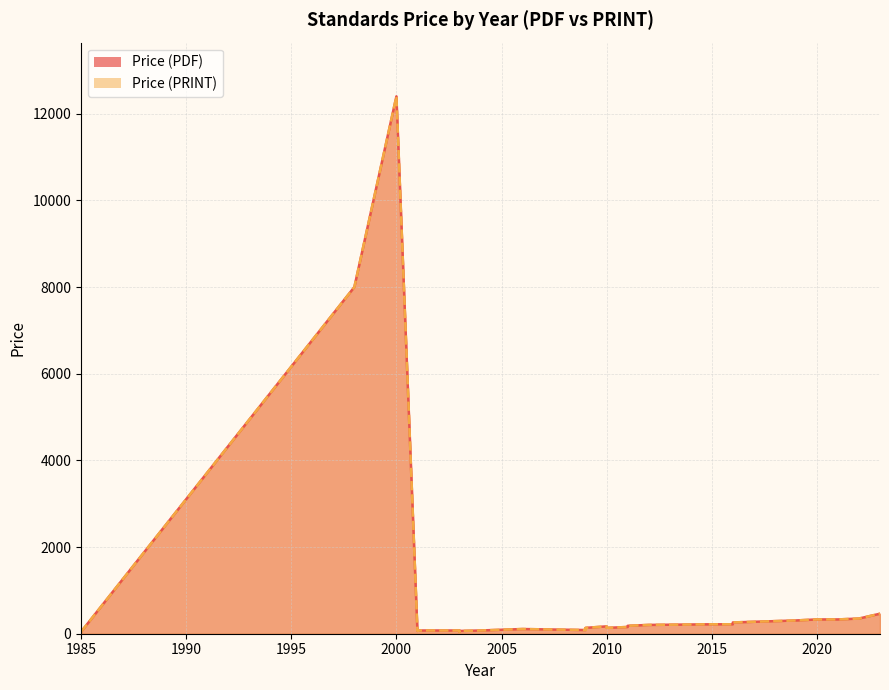

Reading right to left, extract all data points from this chart.

Price (PDF): 462.0	350.3	330.0	330.0	330.0	306.0	260.3	217.8	217.8	203.3	182.7	155.4	135.3	169.9	135.3	100.8	120.3	85.0	108.5	74.8	64.2	46.4	74.8	74.8	74.8	64.2	64.2	12400.0	8000.0	43.0
Price (PRINT): 462.0	350.3	330.0	330.0	330.0	306.0	260.3	217.8	217.8	203.3	182.7	155.4	135.3	169.9	135.3	100.8	120.3	85.0	108.5	74.8	64.2	46.4	74.8	74.8	74.8	64.2	64.2	12400.0	8000.0	43.0